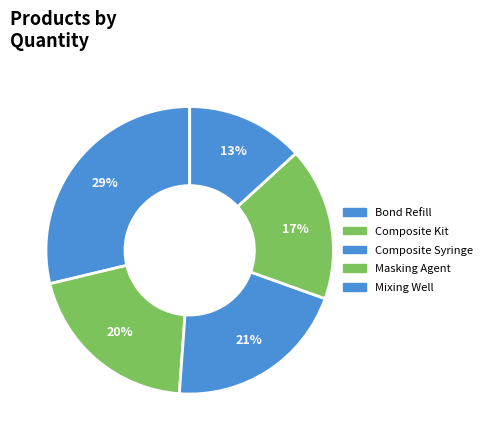

Count the number of slices in the pie.

5